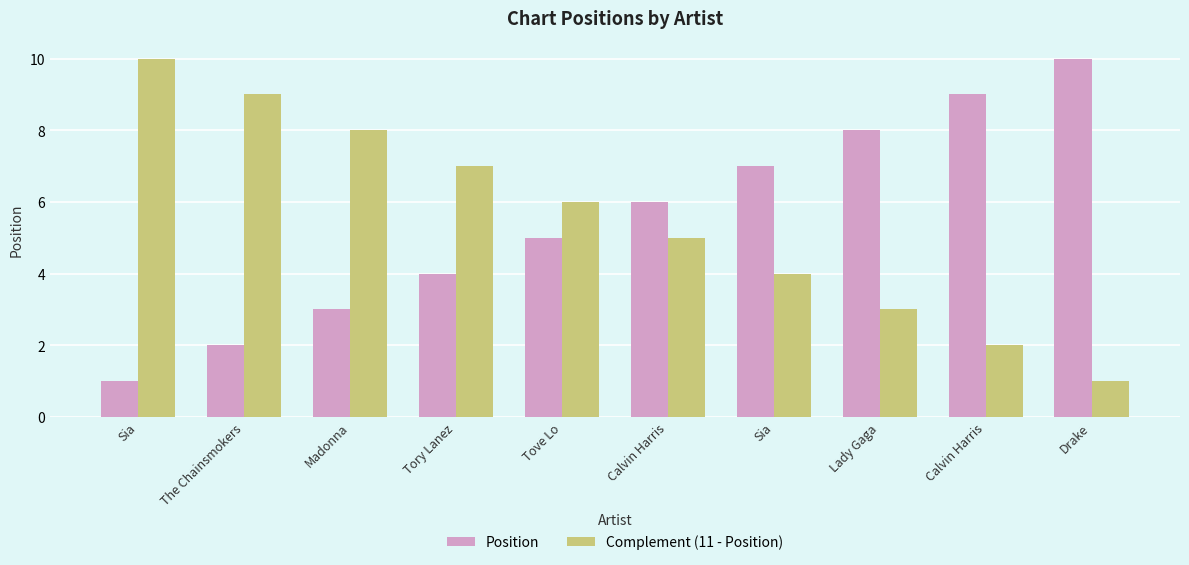

What is the difference between the maximum and minimum values in the Position series?

9